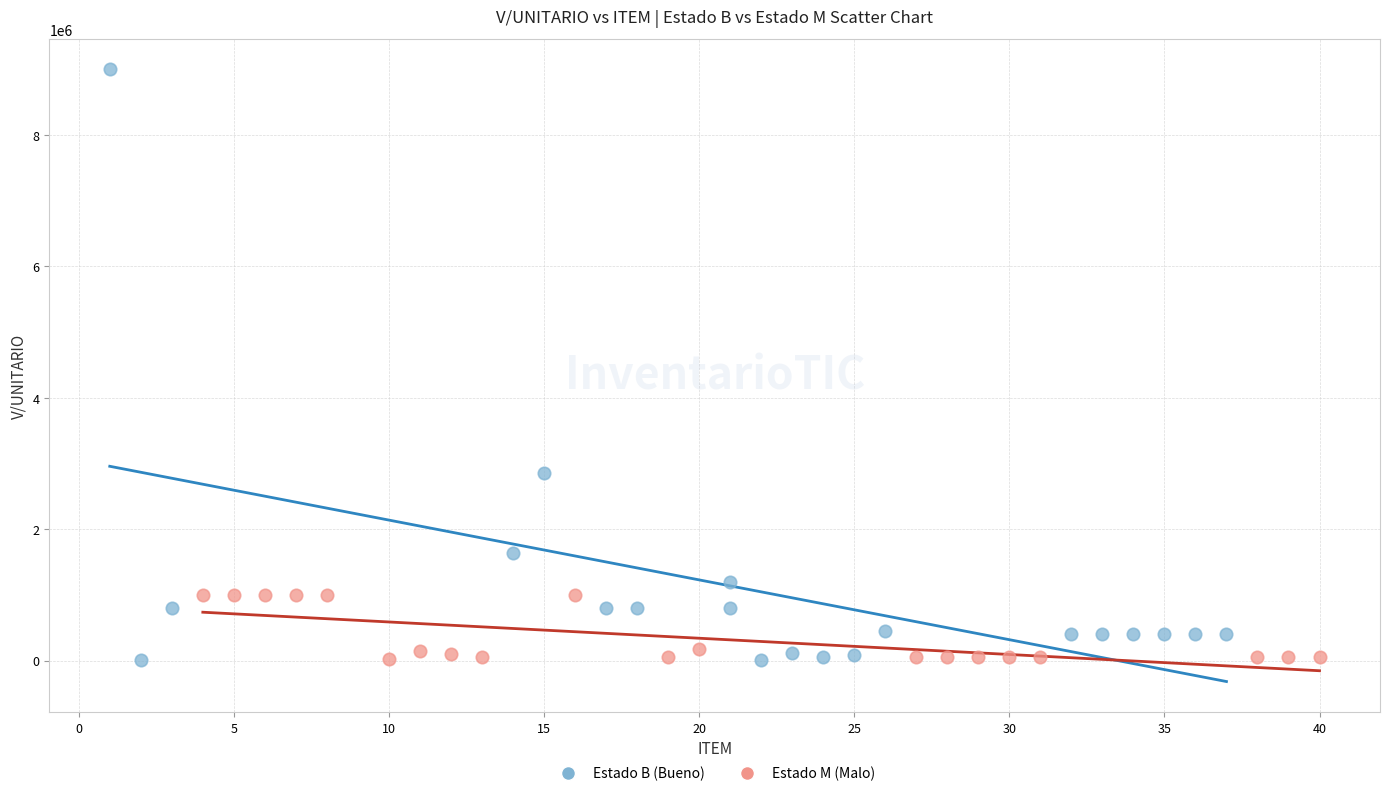

What are all the series names shown in the legend?

Estado B (Bueno), Estado M (Malo)